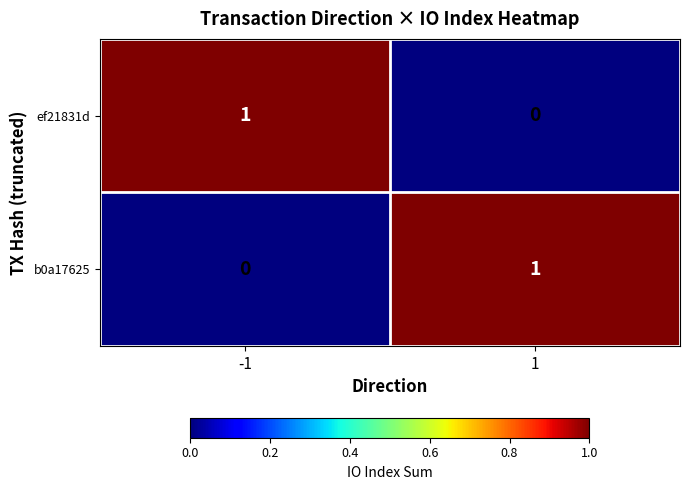

Is it true that b0a17625 equals 1 at -1?

False